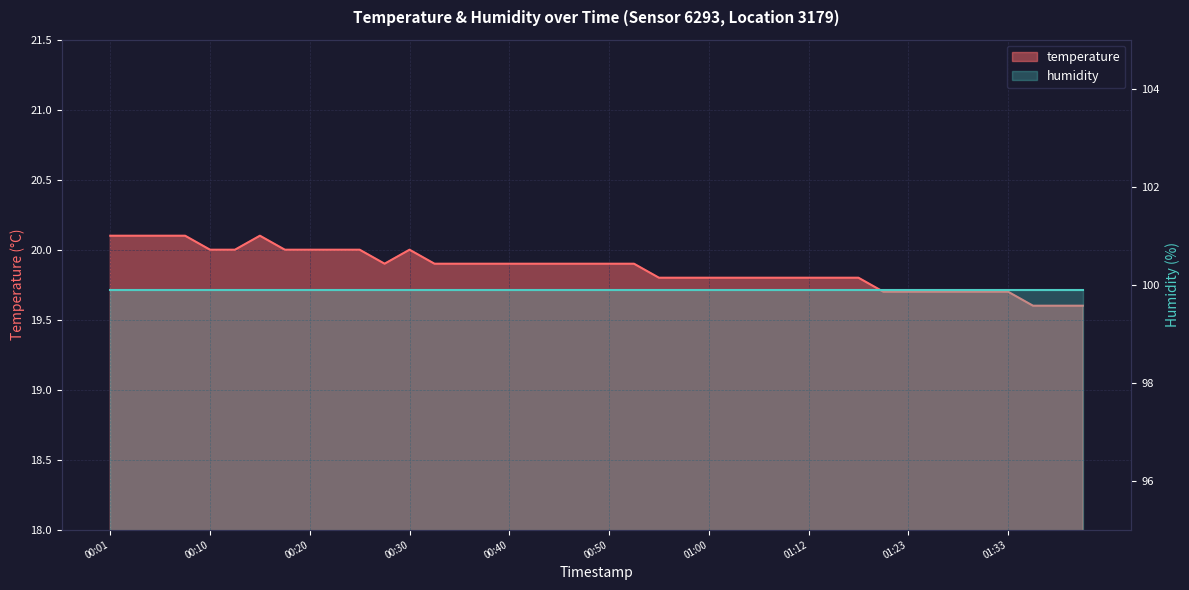

Reading left to right, list all the values displayed in this chart.

00:01=20.1	00:03=20.1	00:06=20.1	00:08=20.1	00:10=20.0	00:13=20.0	00:15=20.1	00:18=20.0	00:20=20.0	00:23=20.0	00:25=20.0	00:28=19.9	00:30=20.0	00:33=19.9	00:35=19.9	00:38=19.9	00:40=19.9	00:42=19.9	00:45=19.9	00:47=19.9	00:50=19.9	00:52=19.9	00:55=19.8	00:57=19.8	01:00=19.8	01:02=19.8	01:05=19.8	01:07=19.8	01:12=19.8	01:15=19.8	01:18=19.8	01:20=19.7	01:23=19.7	01:25=19.7	01:27=19.7	01:30=19.7	01:33=19.7	01:35=19.6	01:38=19.6	01:40=19.6